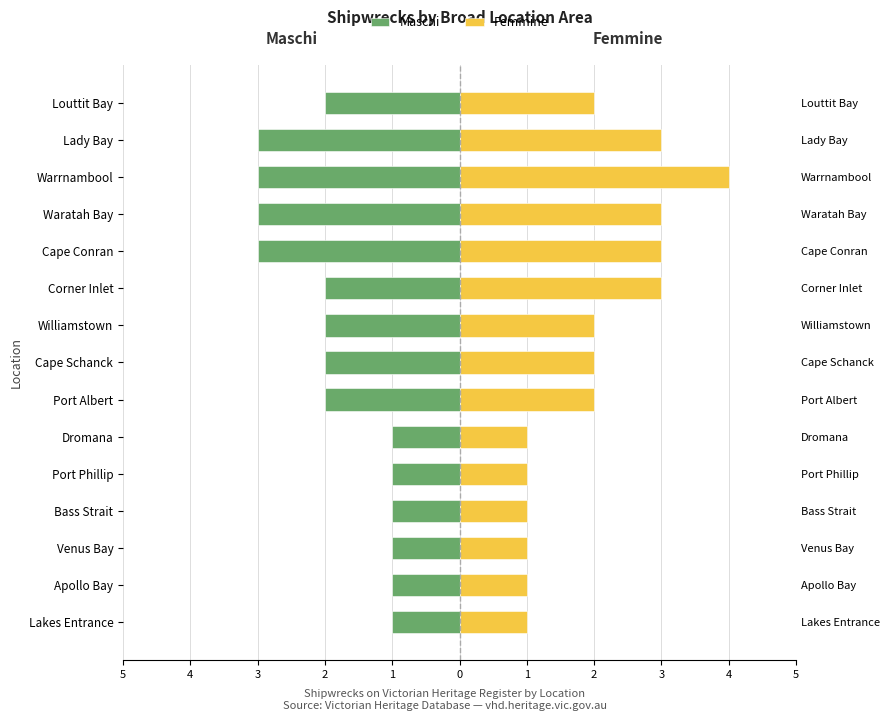

What is the difference between the Maschi values at Waratah Bay and Bass Strait?

2